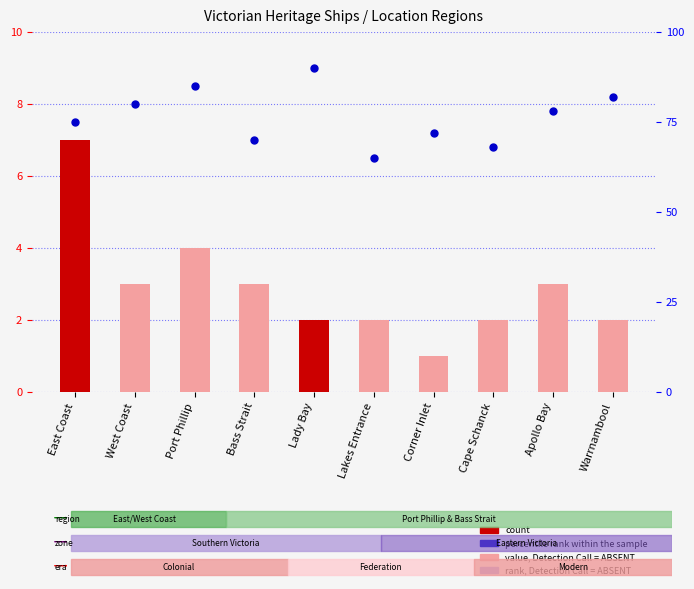

Is the value of count at Lady Bay greater than the value of percentile rank within the sample at Warrnambool?

No